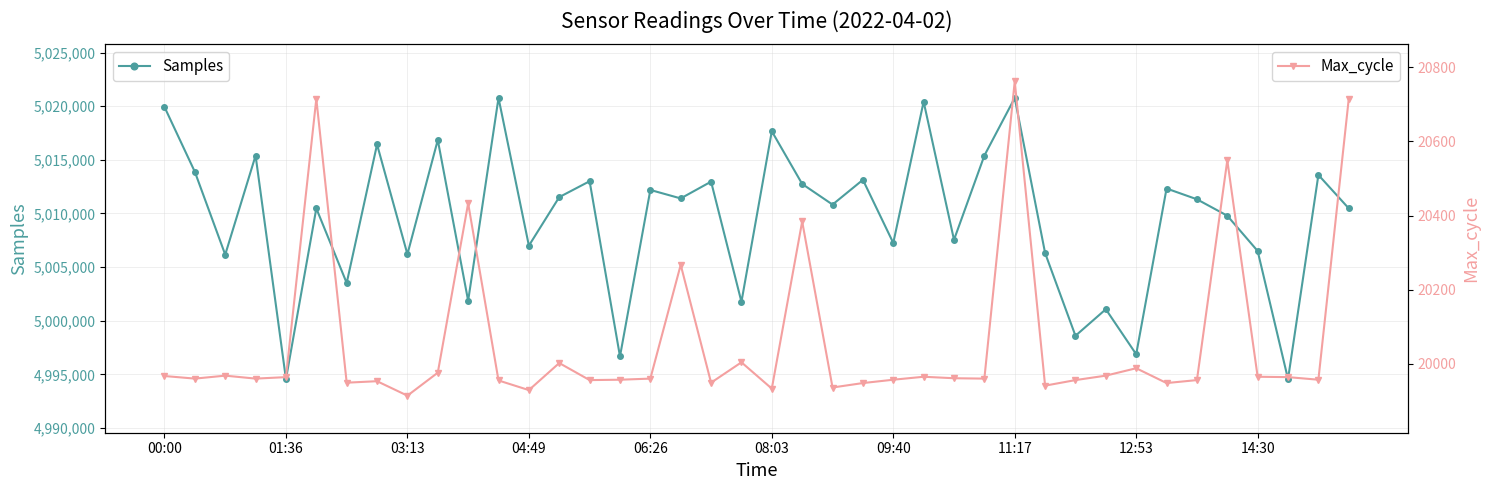

How many interior local peaks does the Max_cycle series have?

12